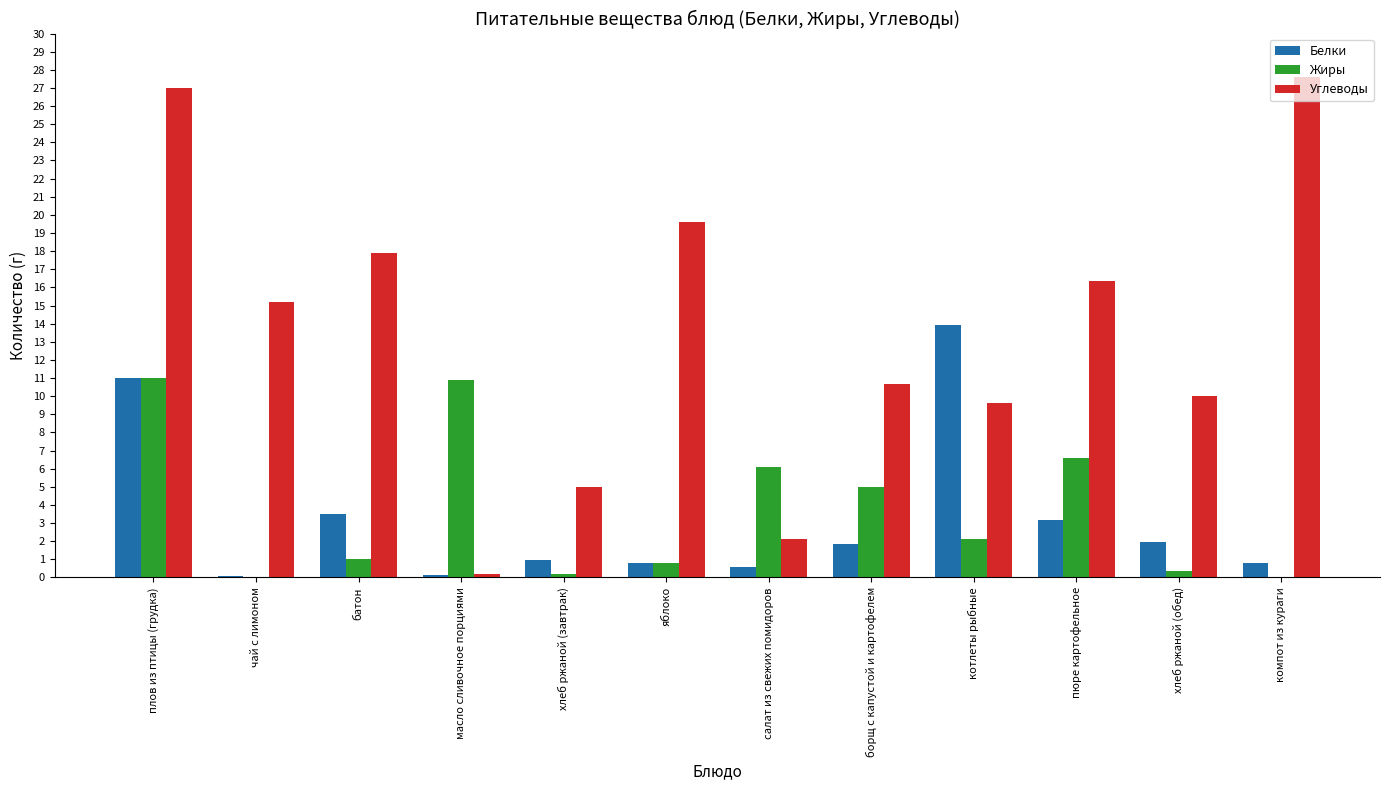

Read the Белки value at яблоко.

0.8